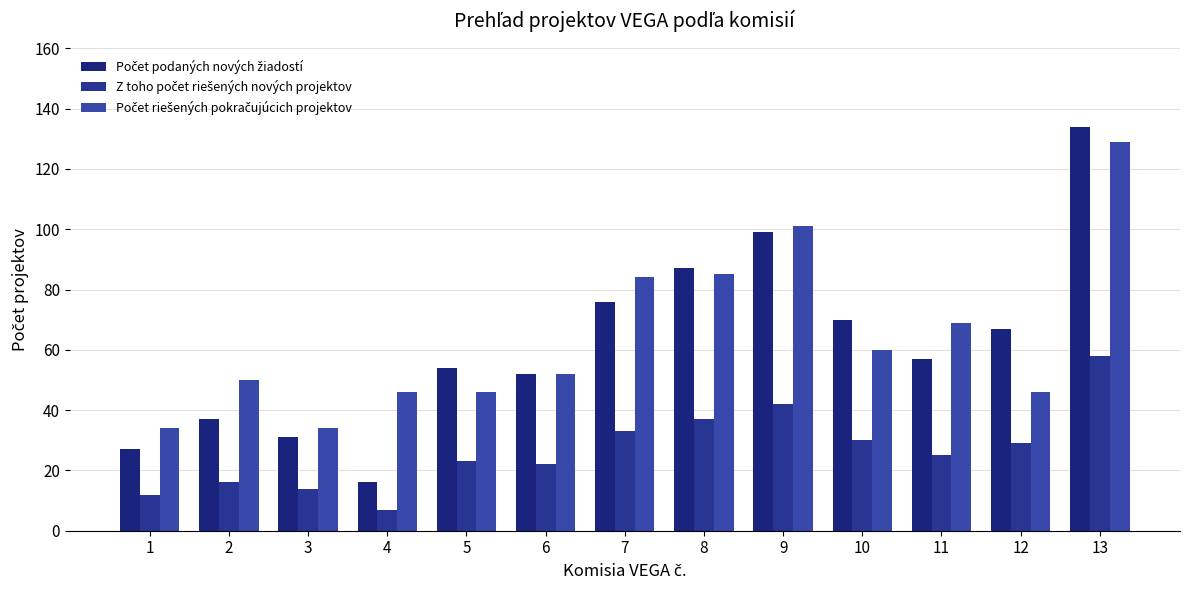

What is the approximate value of Počet podaných nových žiadostí at 3, to the nearest 50?

50